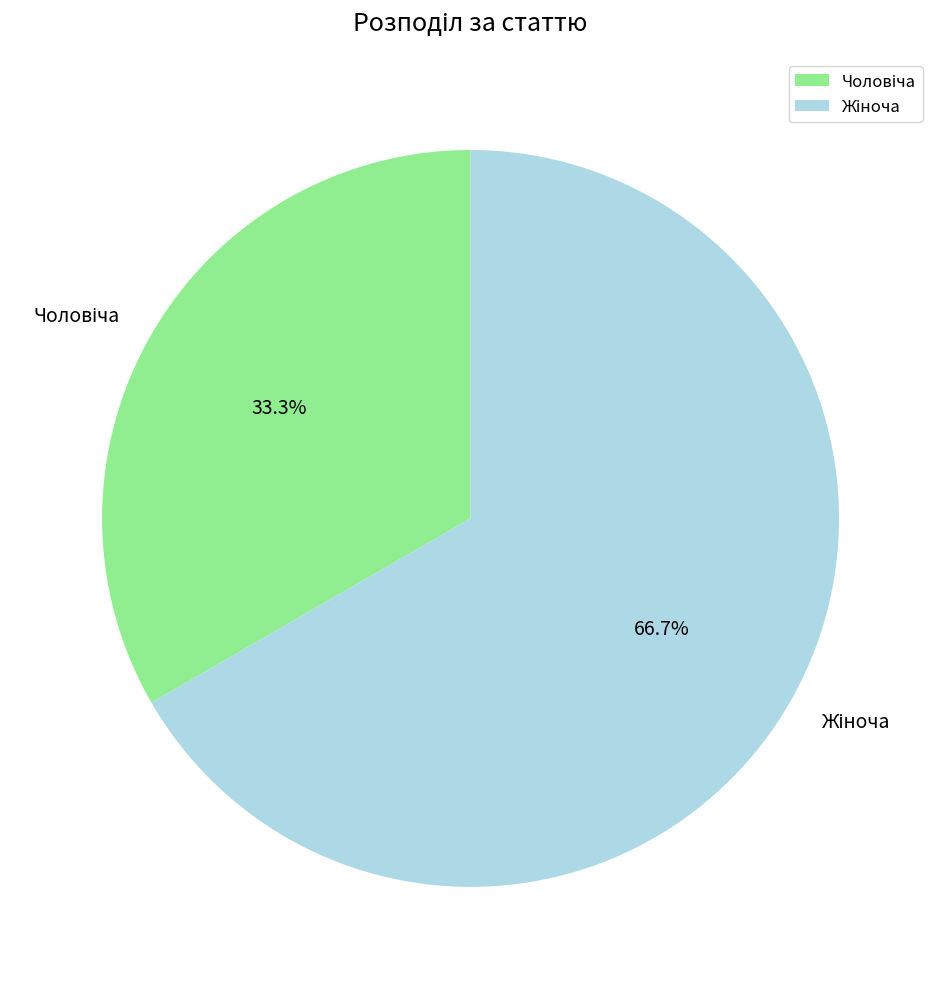

To the nearest percent, what is the average slice percentage?

50%